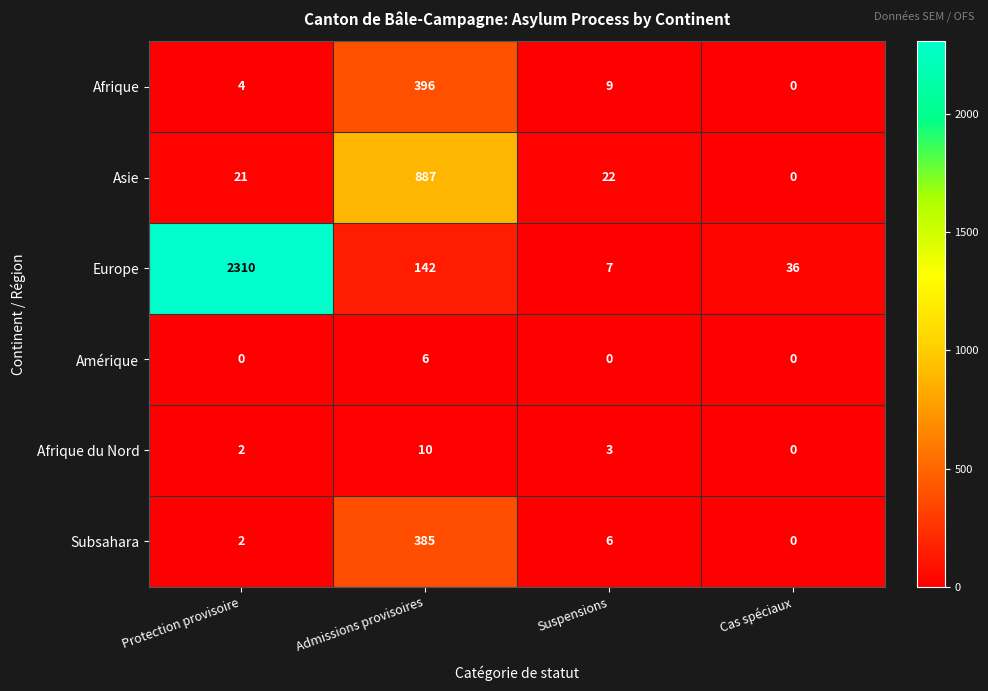

True or false: Europe has a value of 7 at Suspensions.

True